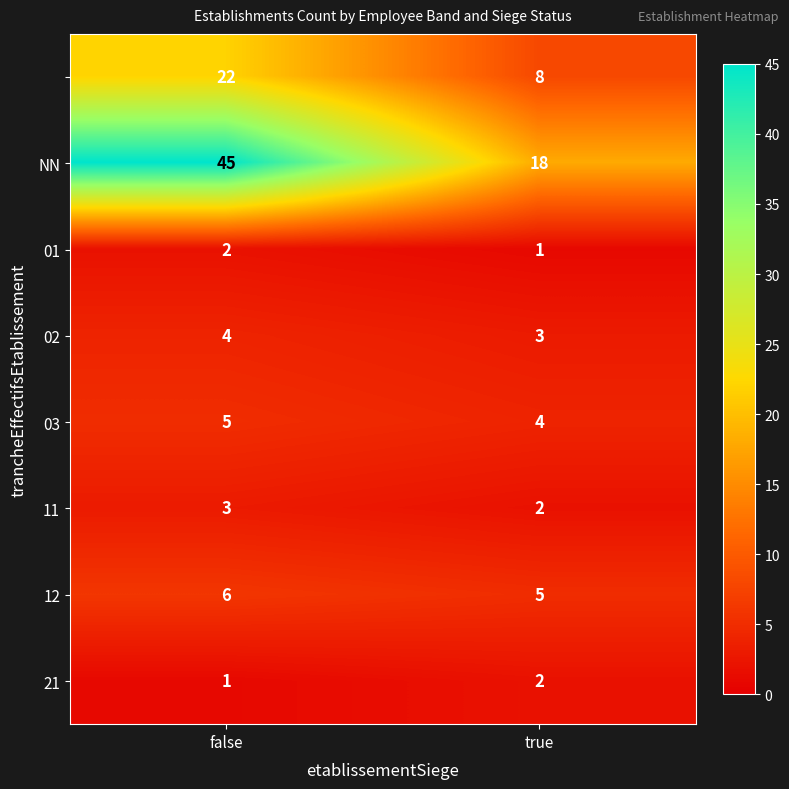

How many series are shown in this chart?

8